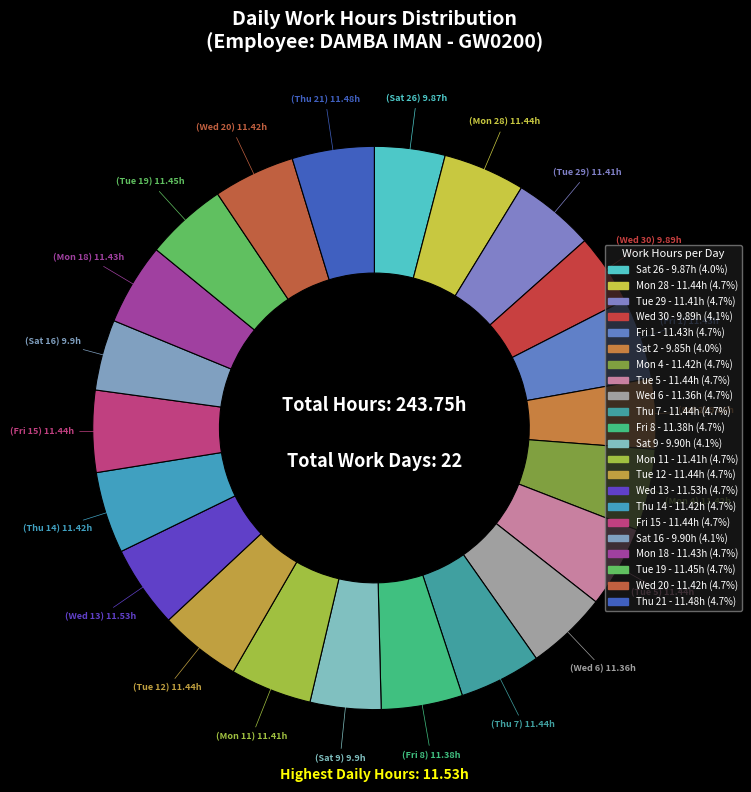

How many segments does this pie chart have?

22